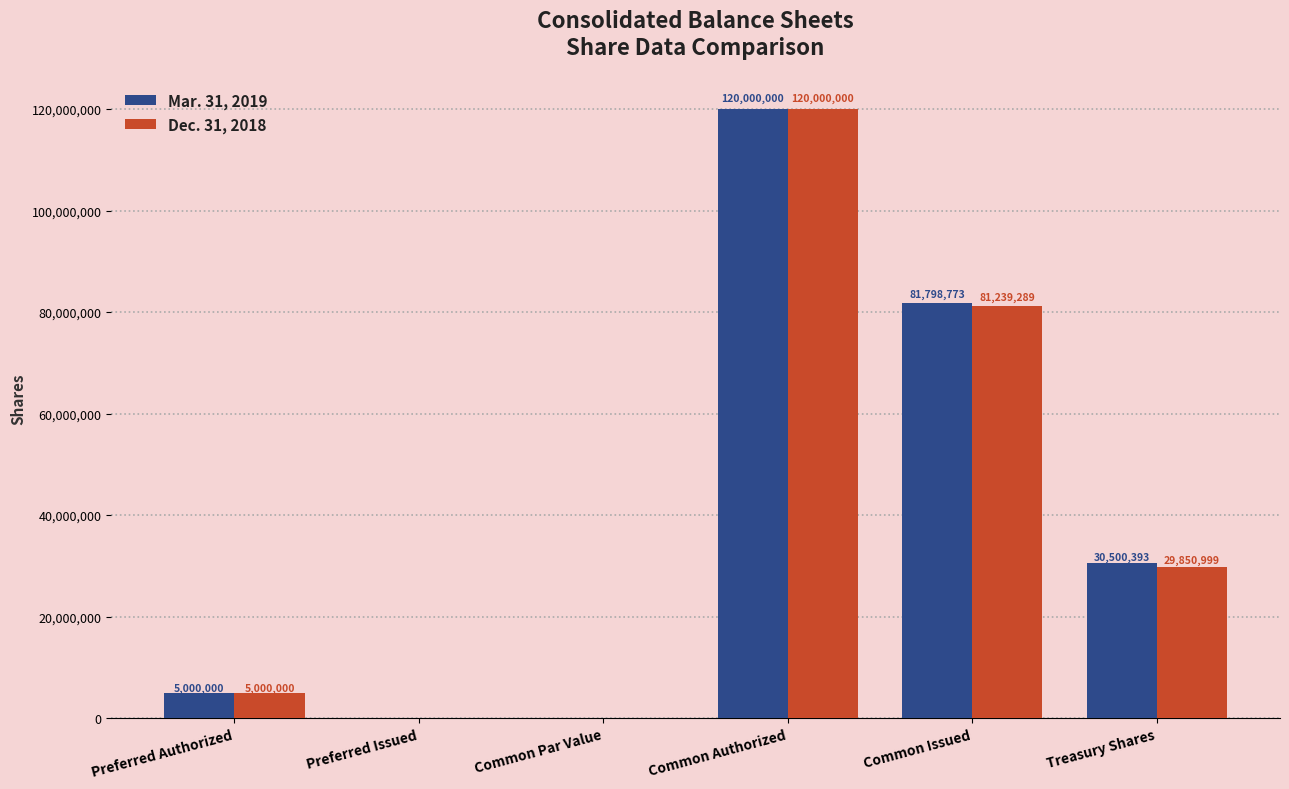

What are all the series names shown in the legend?

Mar. 31, 2019, Dec. 31, 2018